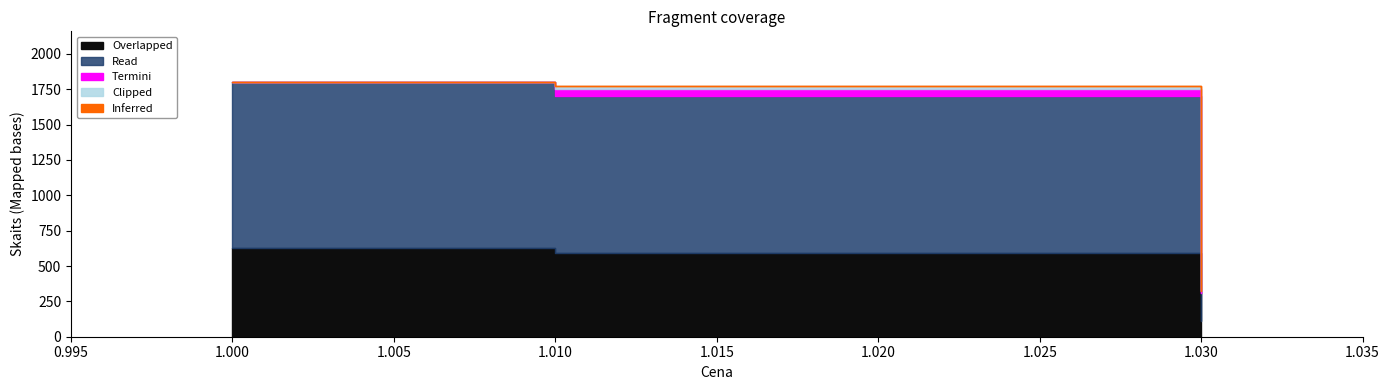

The value at 1.01 is 1046. True or false?

False